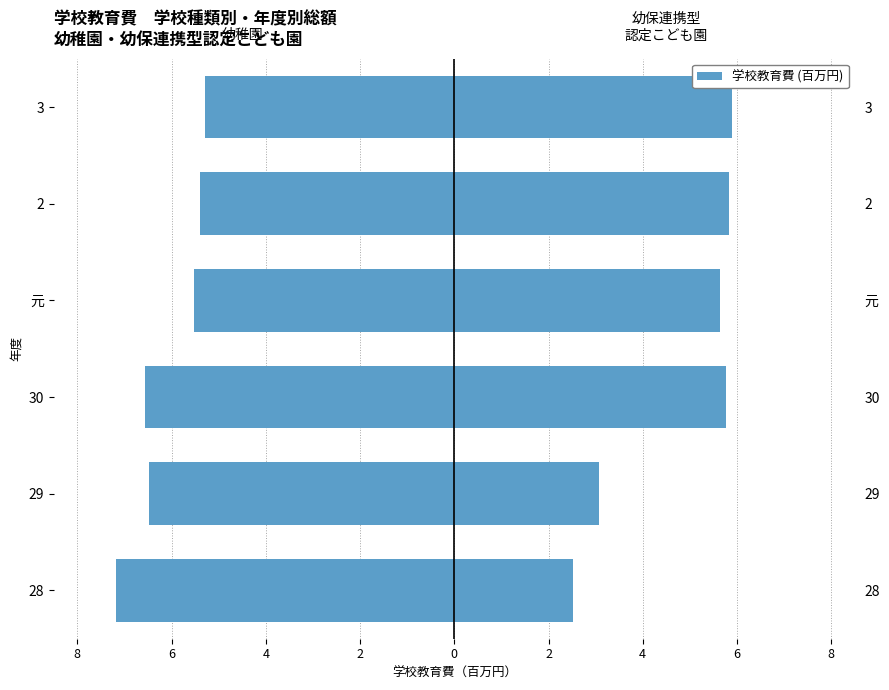

Reading left to right, extract all data points from this chart.

幼稚園: -7.2	-6.5	-6.6	-5.5	-5.4	-5.3
幼保連携型認定こども園: 2.5	3.1	5.8	5.6	5.8	5.9